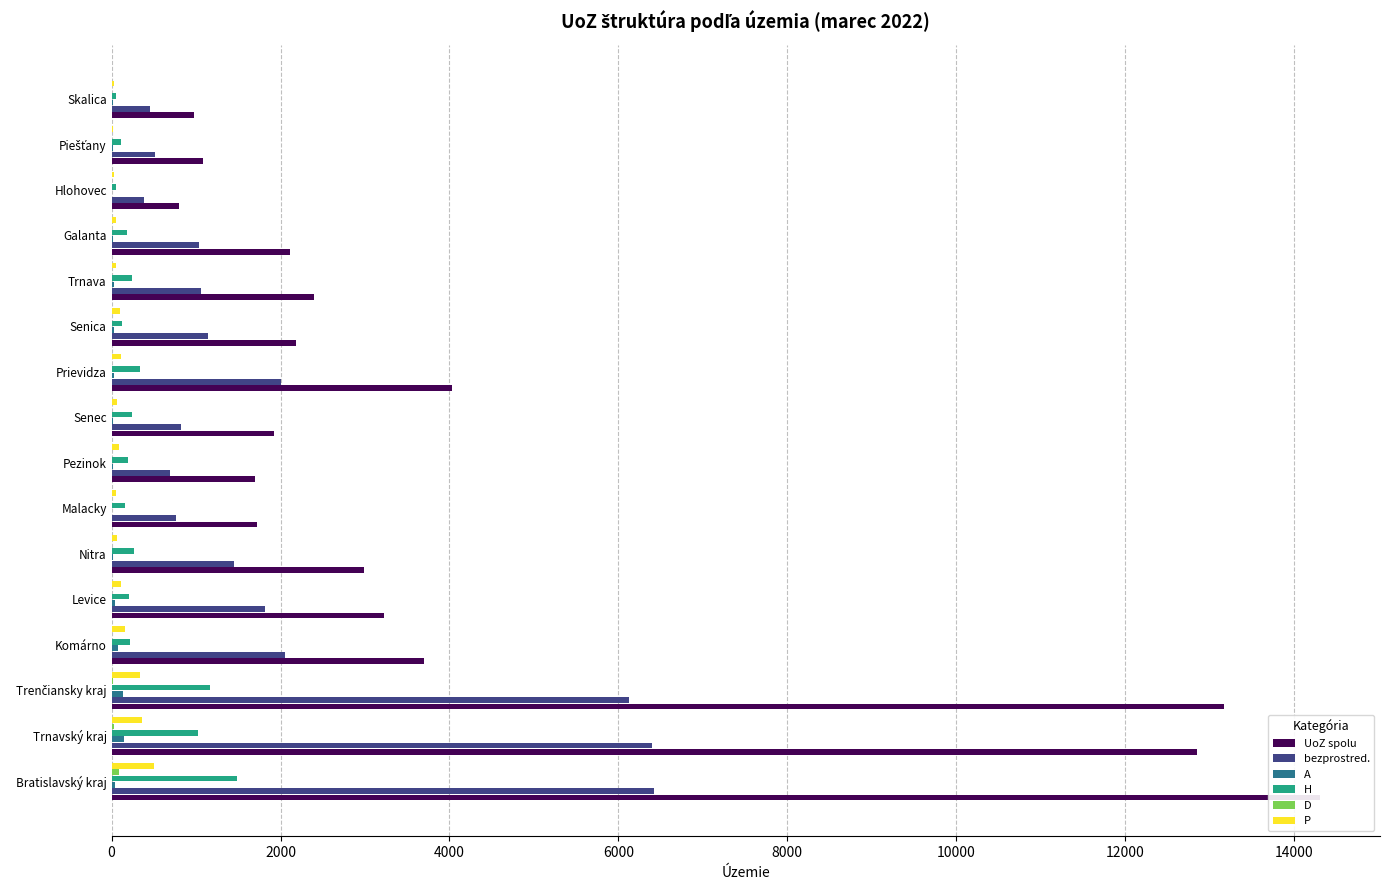

Is the value of P at 2000 greater than the value of UoZ spolu at 10?

No